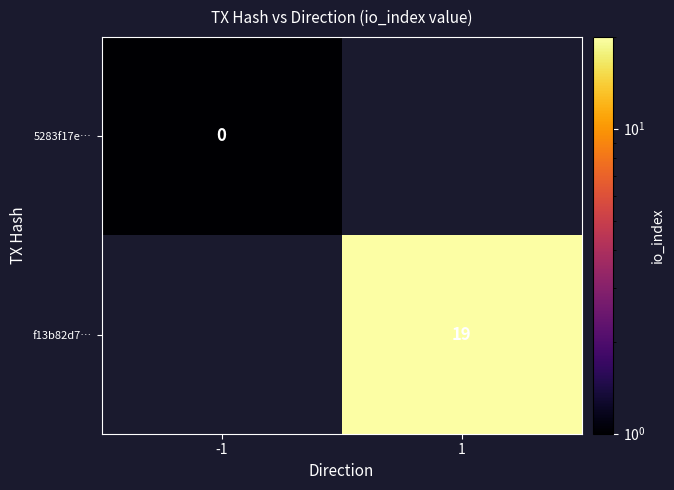

The f13b82d7… series shows 10 at 1. True or false?

False